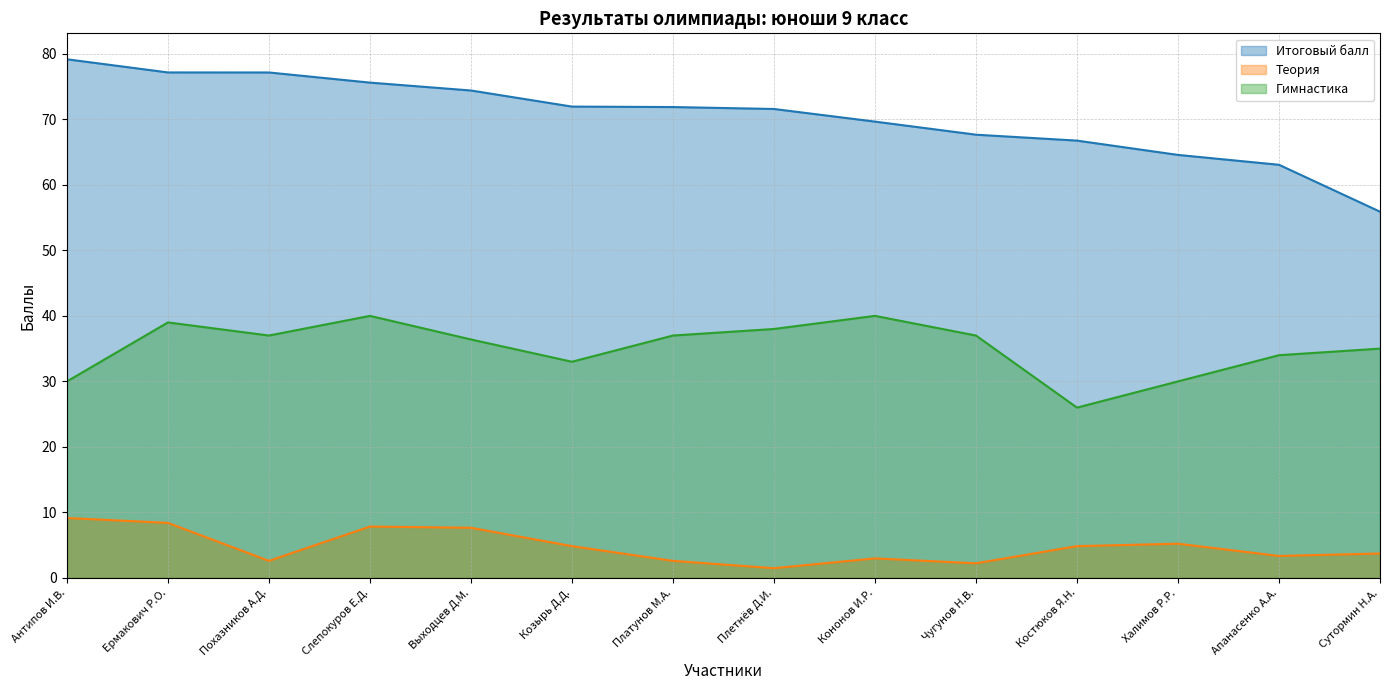

What is the greatest value displayed?

79.2